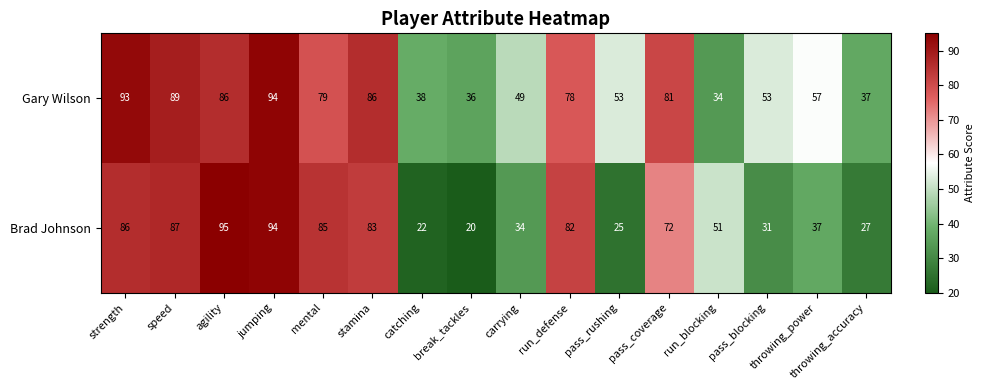

At which category does the chart reach its minimum across all series?

break_tackles